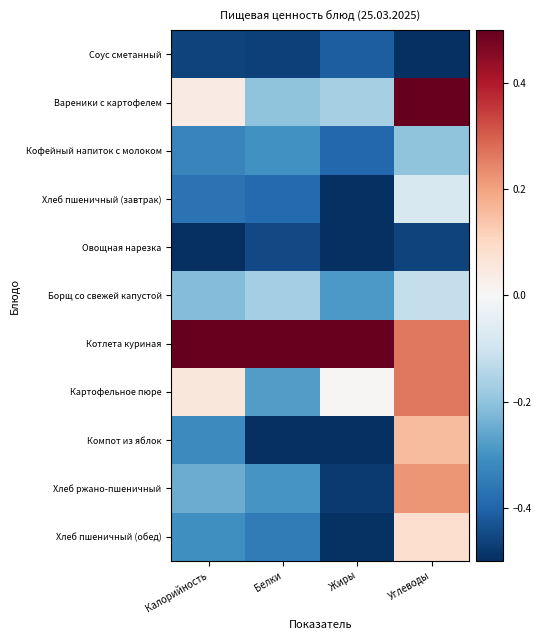

Reading left to right, list all the values displayed in this chart.

Соус сметанный: Калорийность=-0.5	Белки=-0.5	Жиры=-0.4	Углеводы=-0.5
Вареники с картофелем: Калорийность=0.0	Белки=-0.2	Жиры=-0.2	Углеводы=0.5
Кофейный напиток с молоком: Калорийность=-0.3	Белки=-0.3	Жиры=-0.4	Углеводы=-0.2
Хлеб пшеничный (завтрак): Калорийность=-0.4	Белки=-0.4	Жиры=-0.5	Углеводы=-0.1
Овощная нарезка: Калорийность=-0.5	Белки=-0.5	Жиры=-0.5	Углеводы=-0.5
Борщ со свежей капустой: Калорийность=-0.2	Белки=-0.2	Жиры=-0.3	Углеводы=-0.1
Котлета куриная: Калорийность=0.5	Белки=0.5	Жиры=0.5	Углеводы=0.3
Картофельное пюре: Калорийность=0.1	Белки=-0.3	Жиры=0.0	Углеводы=0.3
Компот из яблок: Калорийность=-0.3	Белки=-0.5	Жиры=-0.5	Углеводы=0.2
Хлеб ржано-пшеничный: Калорийность=-0.2	Белки=-0.3	Жиры=-0.5	Углеводы=0.2
Хлеб пшеничный (обед): Калорийность=-0.3	Белки=-0.3	Жиры=-0.5	Углеводы=0.1